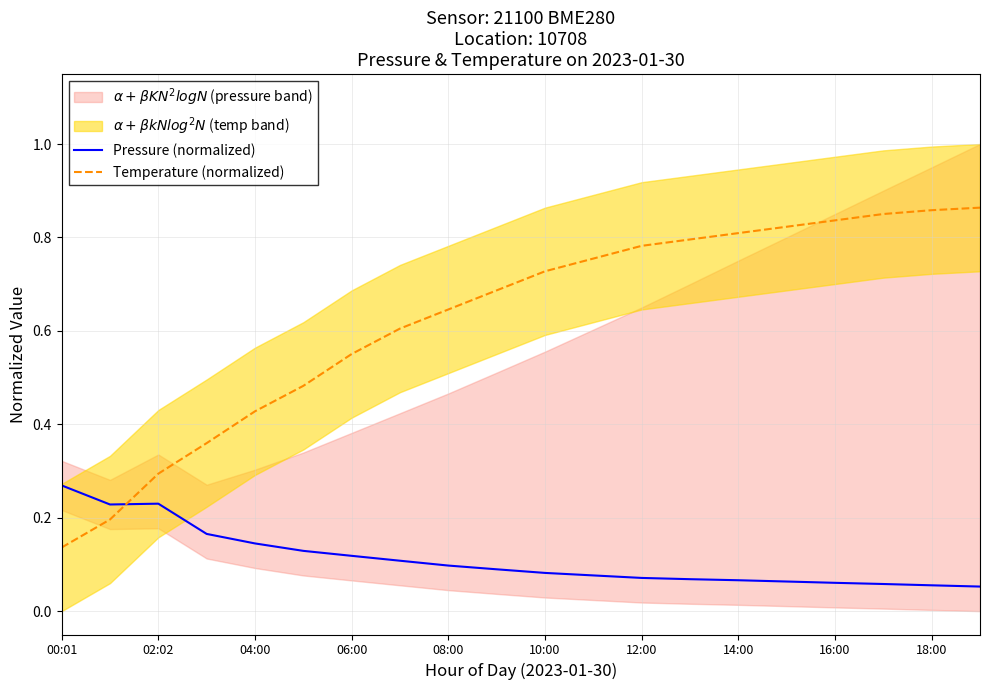

What is the value of the Temperature (normalized) point at the 18th from the left?

0.9